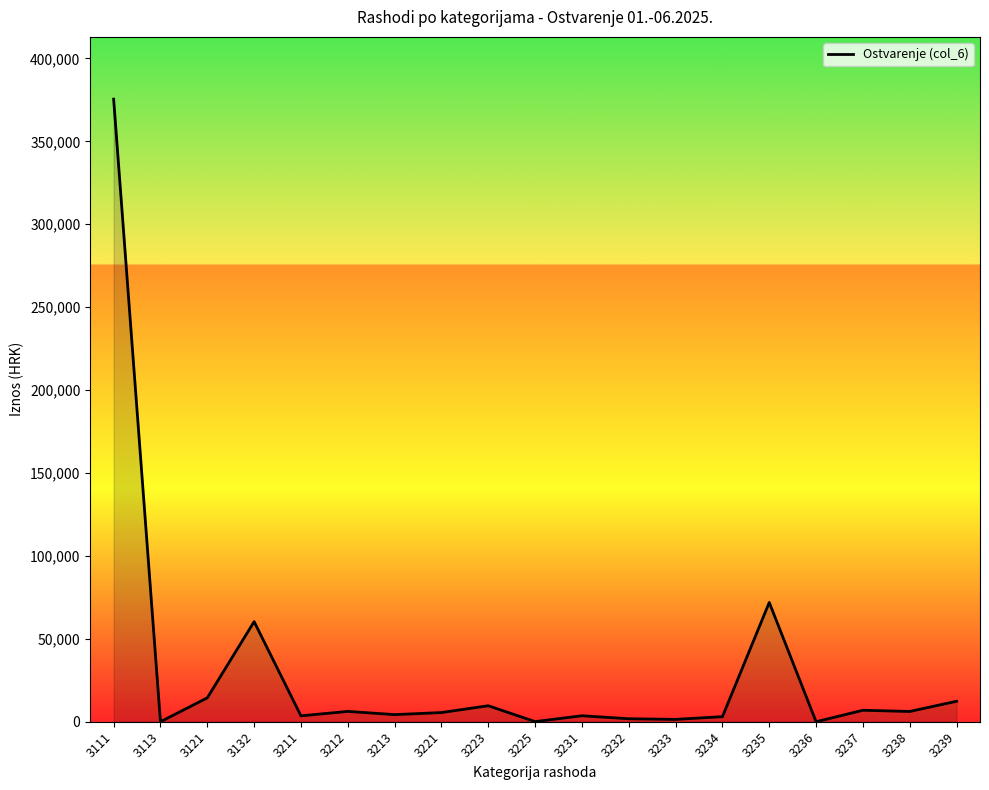

Is it true that the value at 3111 is 375471.5?

True